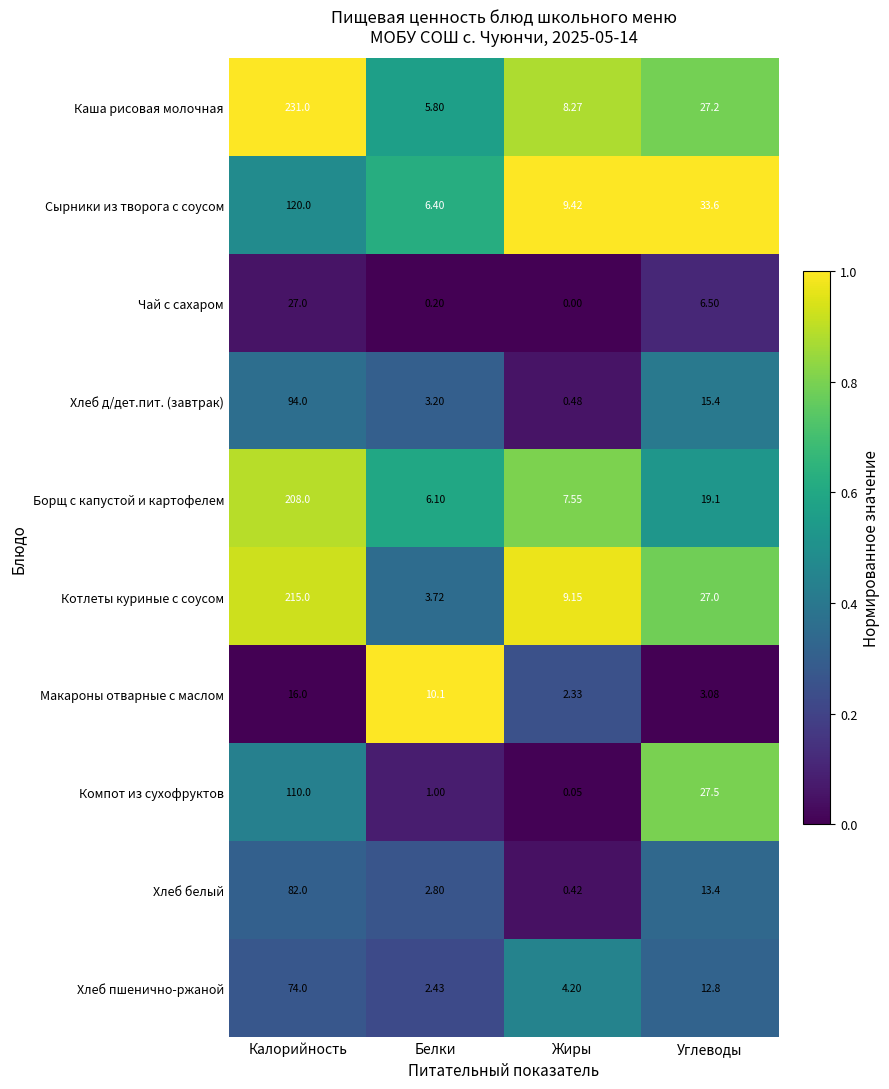

Count the number of categories in the chart.

4